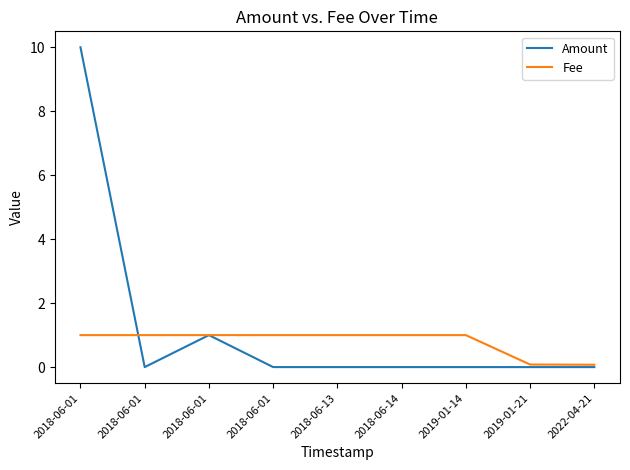

What are all the series names shown in the legend?

Amount, Fee